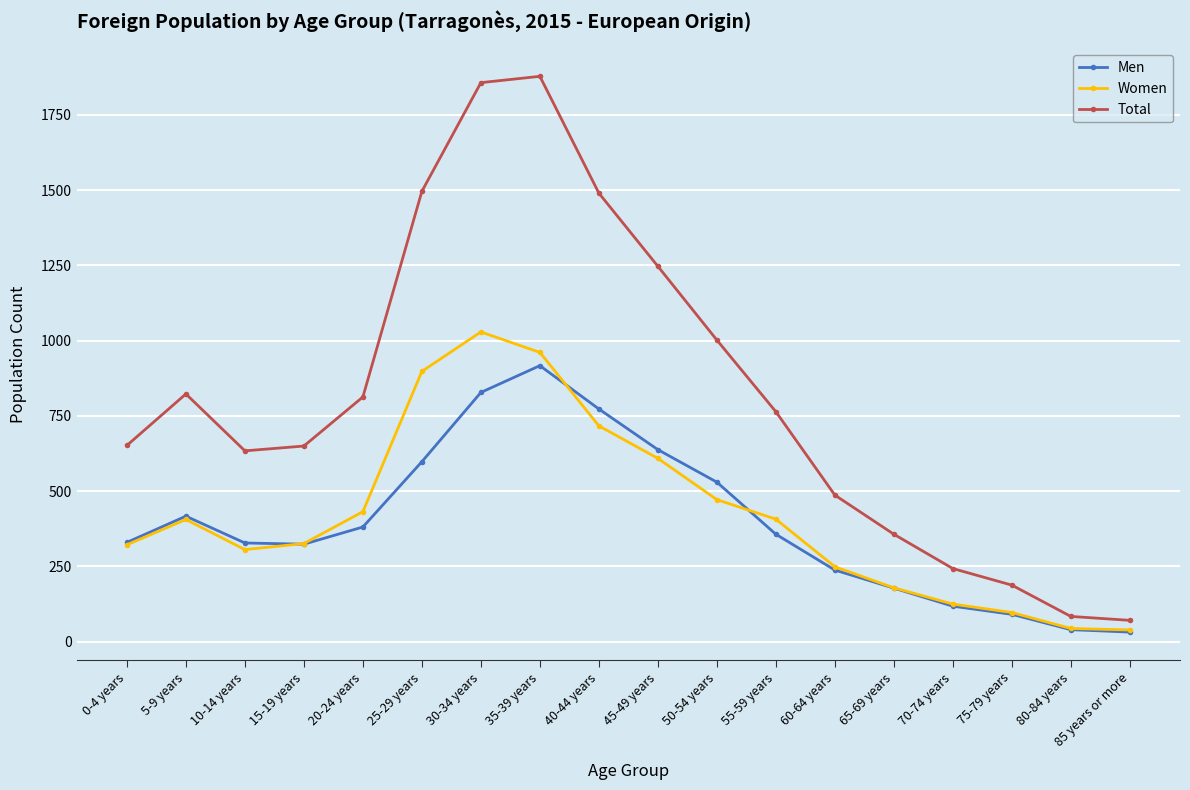

Rank the series at 30-34 years from highest to lowest value.

Total, Women, Men